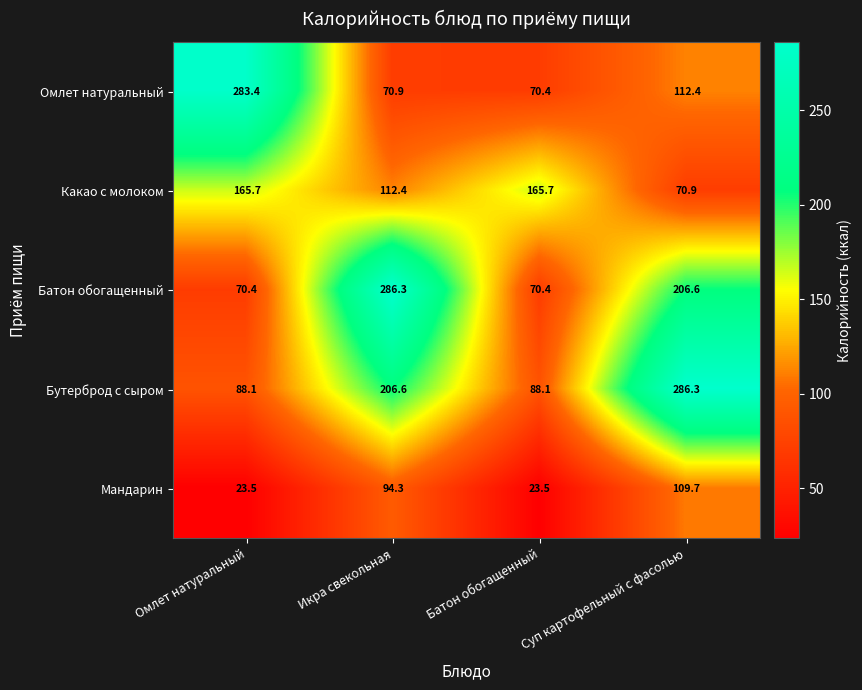

The value of Какао с молоком at Икра свекольная is 112.4. True or false?

True